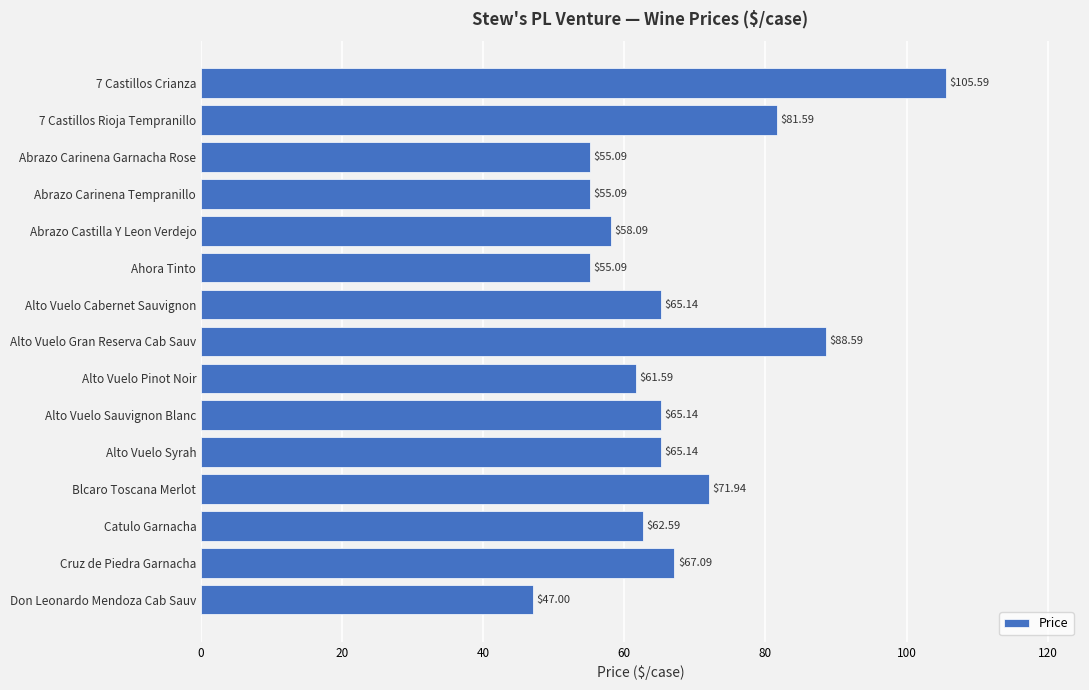

What is the ratio of the value at Alto Vuelo Syrah to the value at Abrazo Castilla Y Leon Verdejo?

1.1